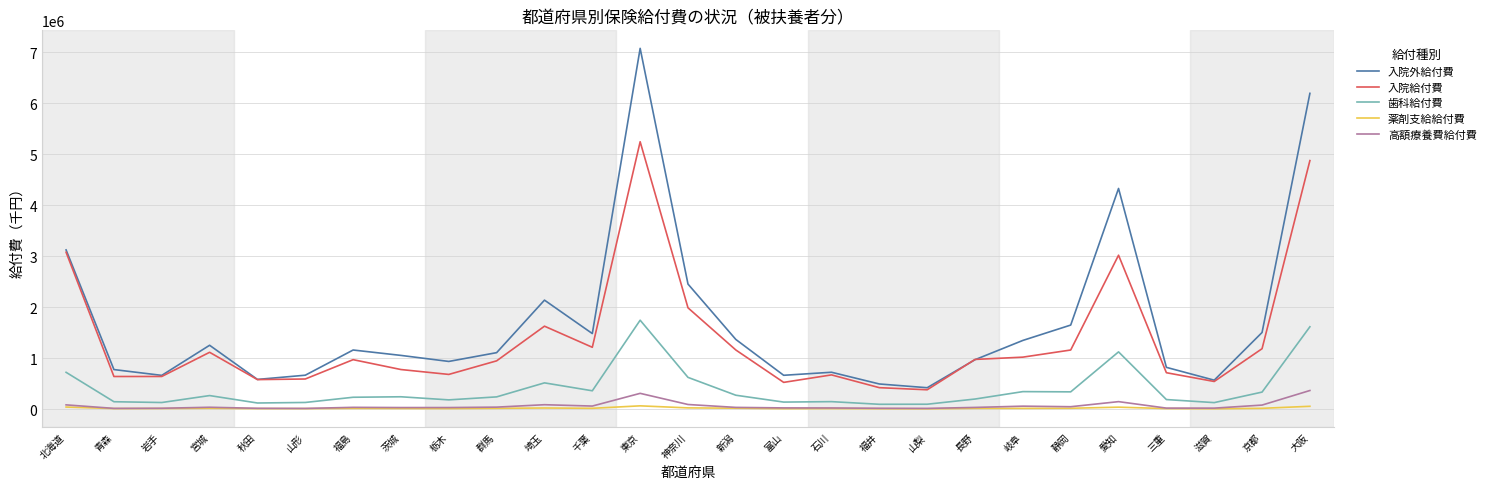

In 入院給付費, how many points are lower than both neighbors (excluding endpoints)?

7